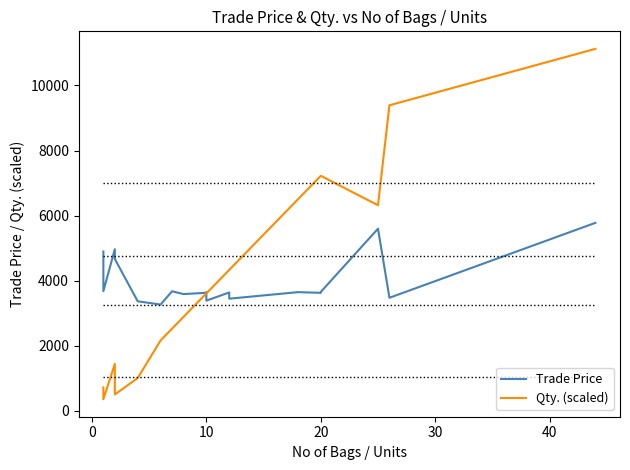

What is the difference between the second highest and second lowest values in the Trade Price series?

2230.0